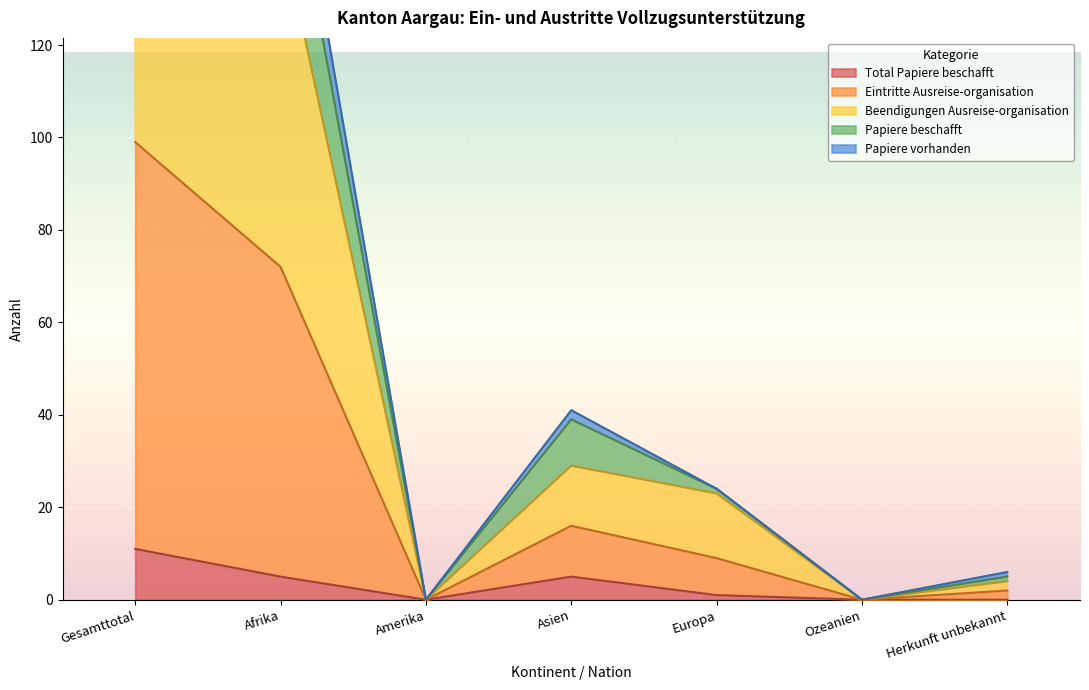

In Beendigungen Ausreise-organisation, how many points are higher than both neighbors (excluding endpoints)?

1